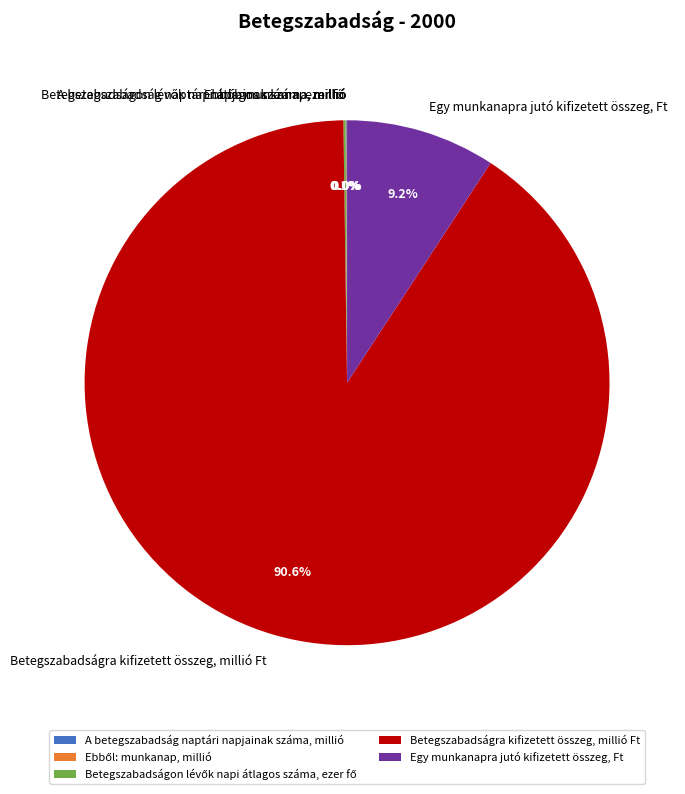

What is the largest slice in the pie chart?

Betegszabadságra kifizetett összeg, millió Ft